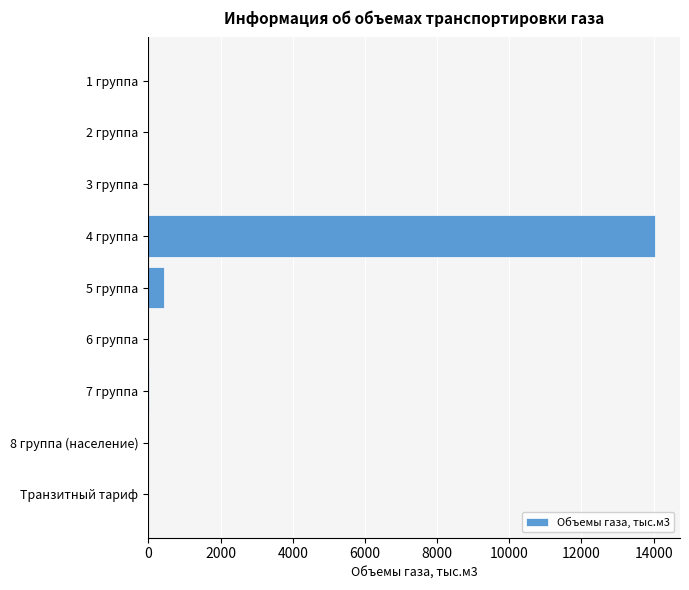

Are the bars grouped side by side (vs. stacked)?

No